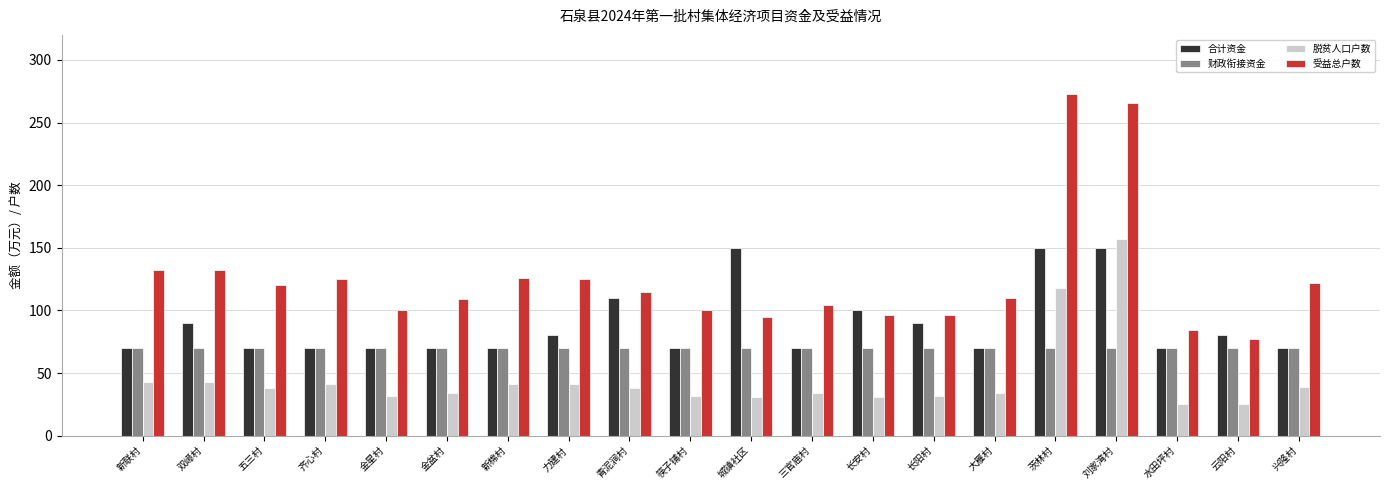

What is the difference between the highest and lowest values at 云阳村?

55.0